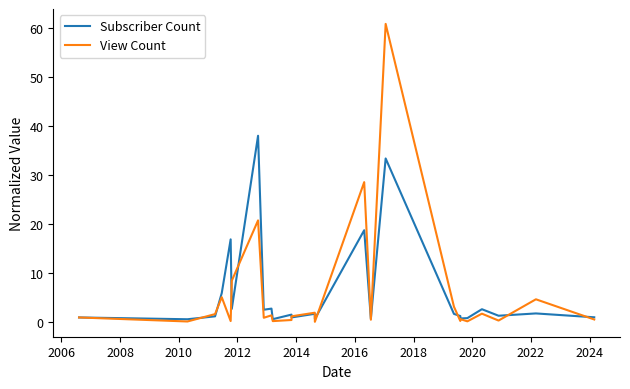

Does the chart have visible grid lines?

No